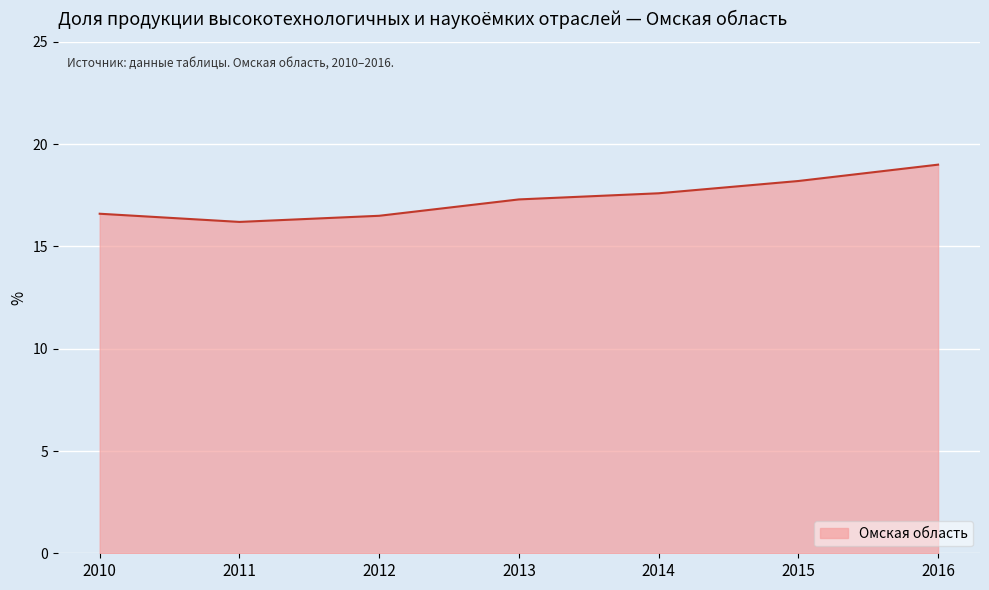

What is the difference between the values at 2015 and 2012?

1.7